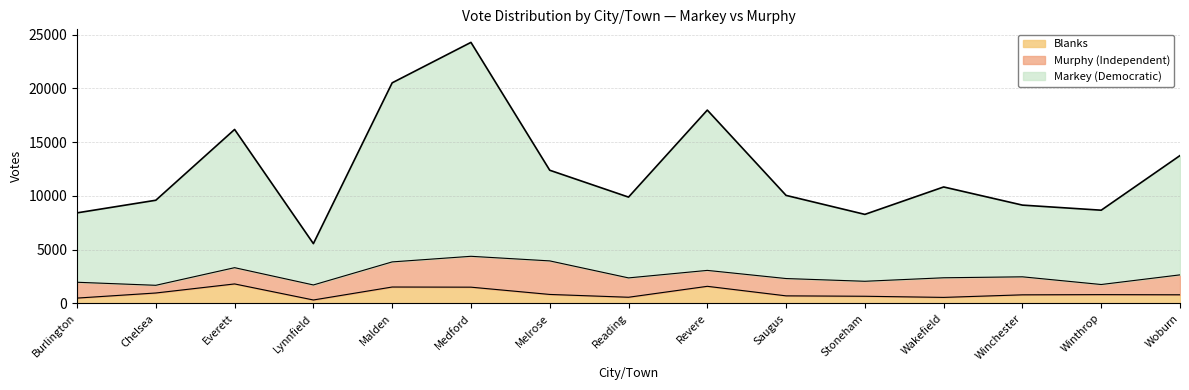

True or false: Blanks has a value of 662 at Stoneham.

True